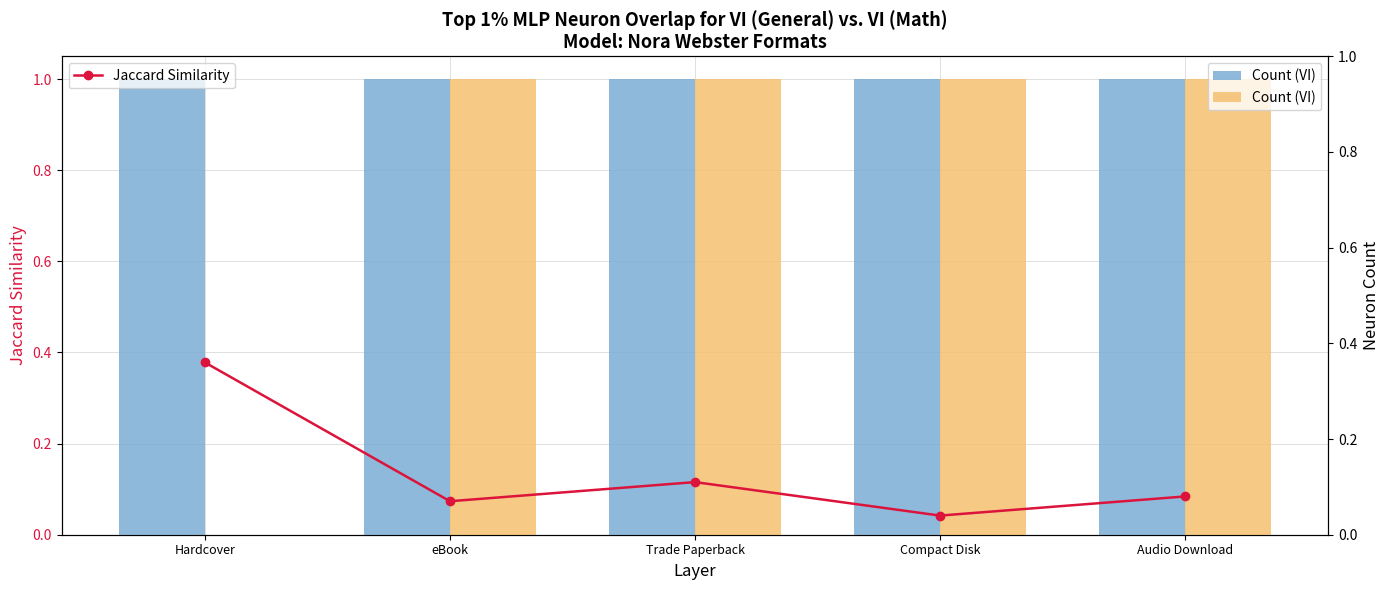

Which label corresponds to the largest value in the chart?

eBook